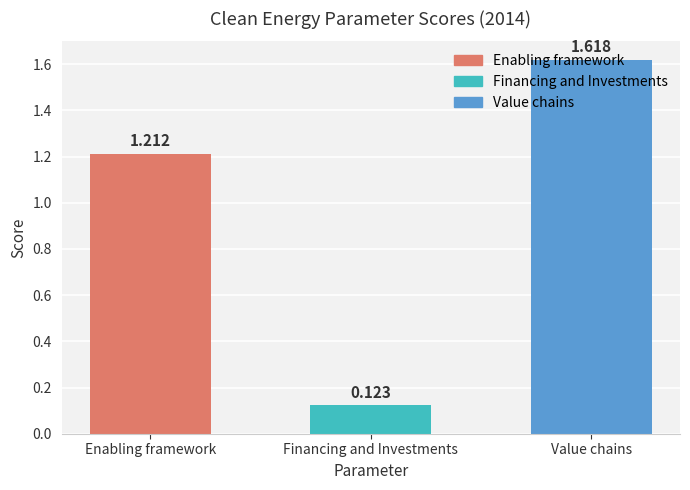

Which has a higher value, Enabling framework or Value chains?

Value chains